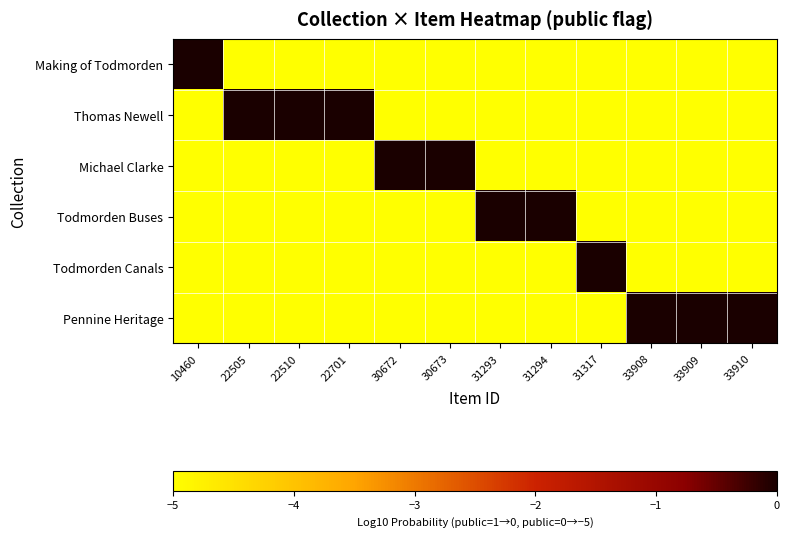

Which series has the largest total across all categories?

Thomas Newell